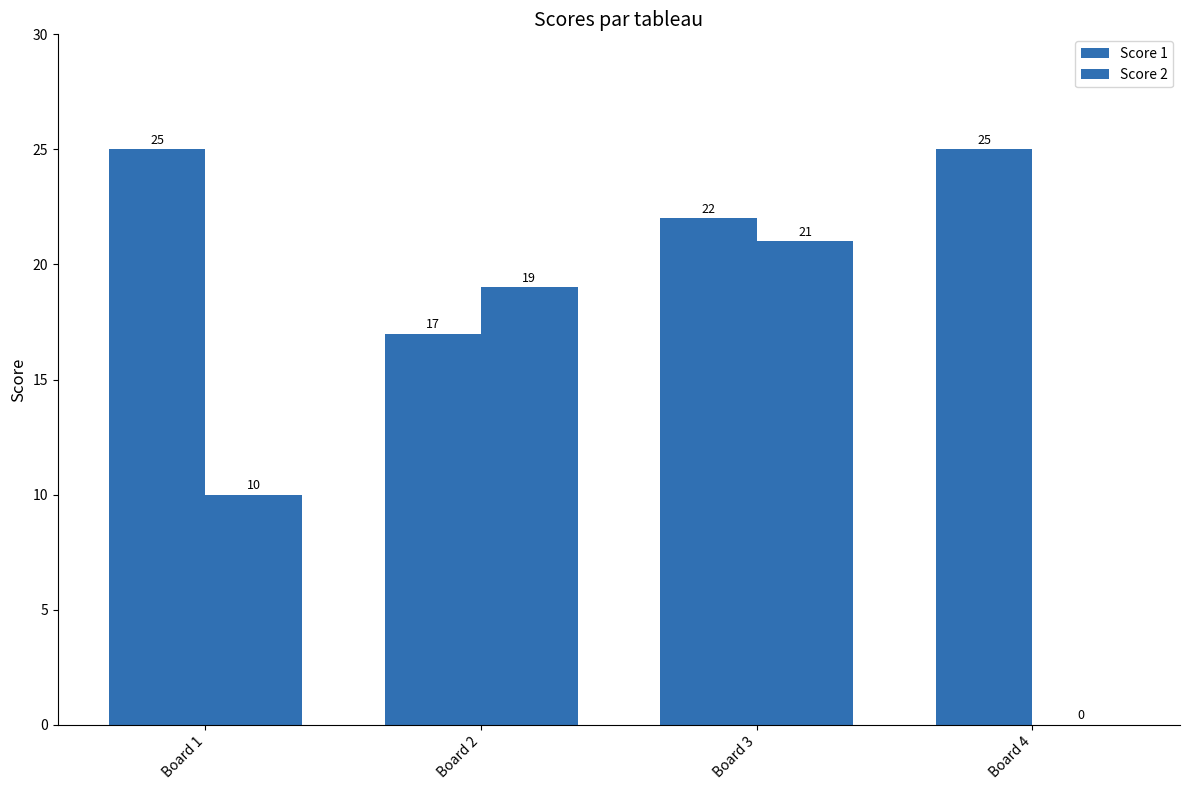

Which series has the largest range (max minus min)?

Score 2